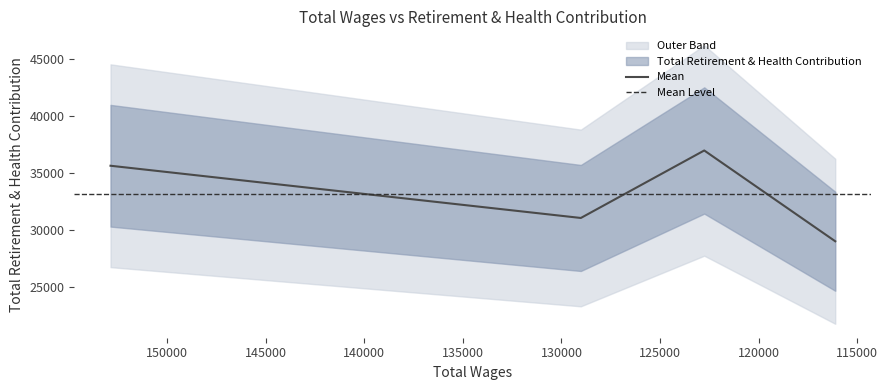

At which category does the chart reach its peak across all series?

122759.0